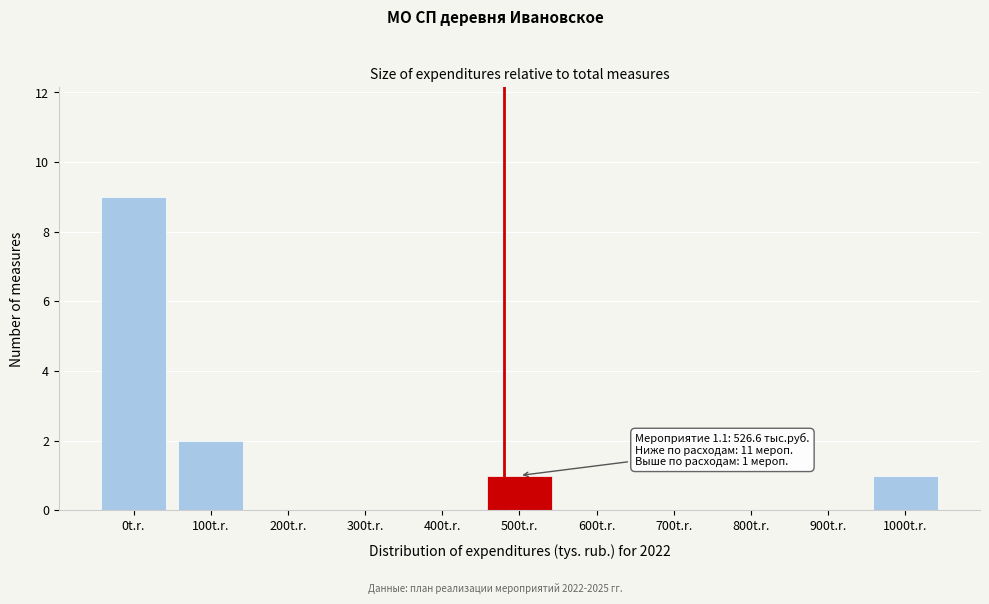

Reading left to right, transcribe all the data shown in this chart.

0t.r.=9	100t.r.=2	200t.r.=0	300t.r.=0	400t.r.=0	500t.r.=1	600t.r.=0	700t.r.=0	800t.r.=0	900t.r.=0	1000t.r.=1